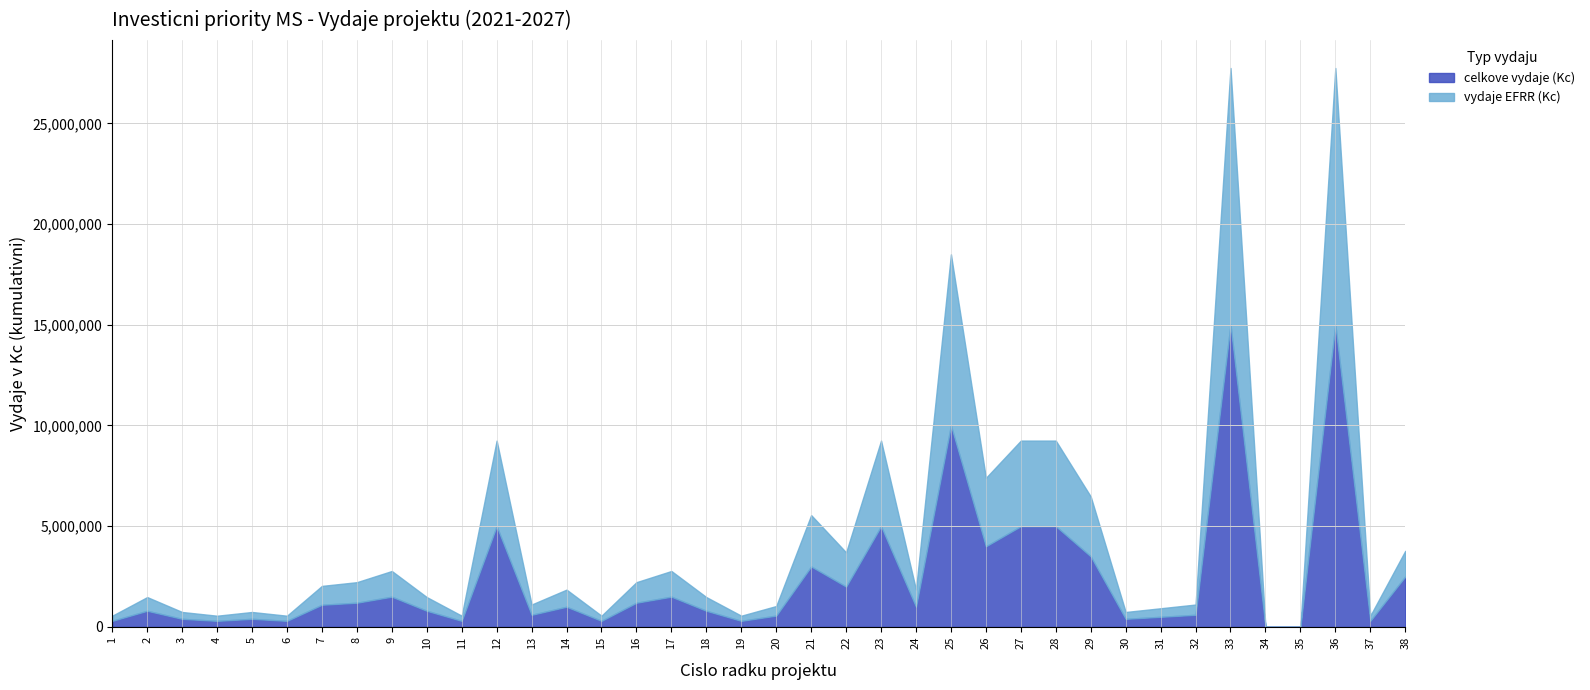

The value of vydaje EFRR (Kc) at 3 is 167702. True or false?

False